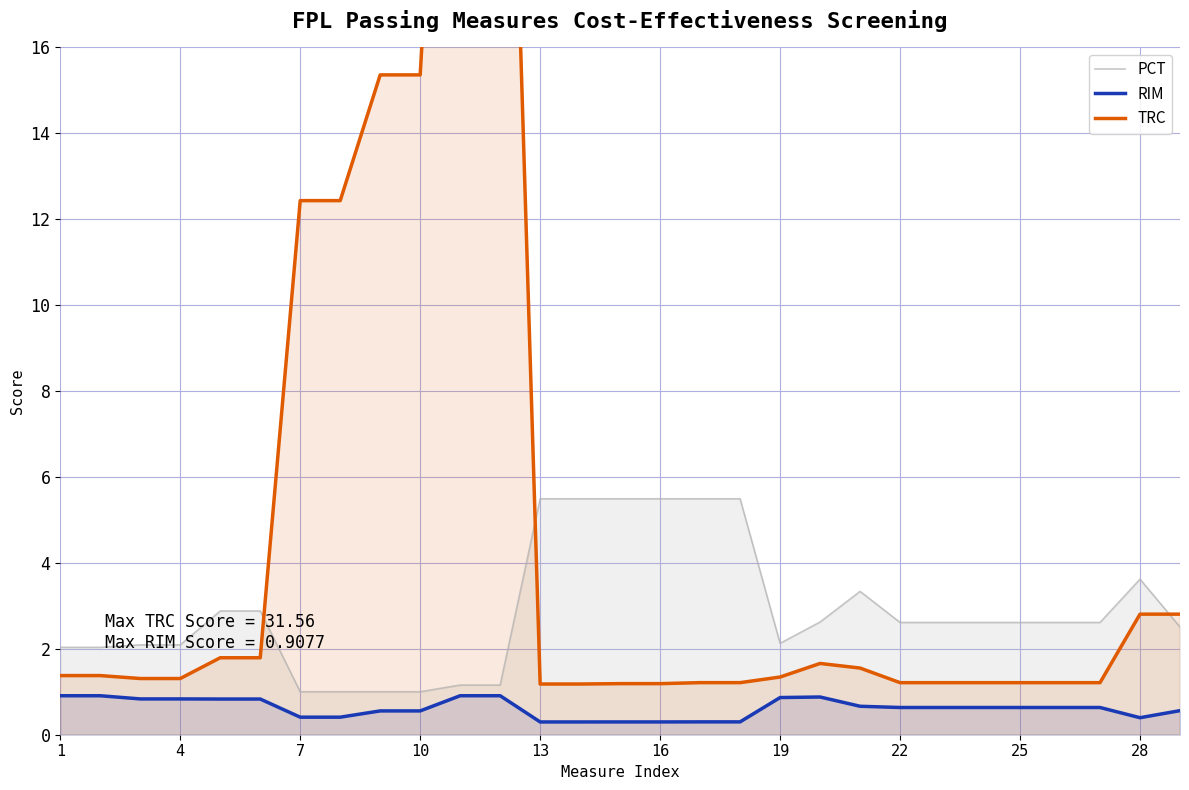

How many lines are shown in the chart?

3